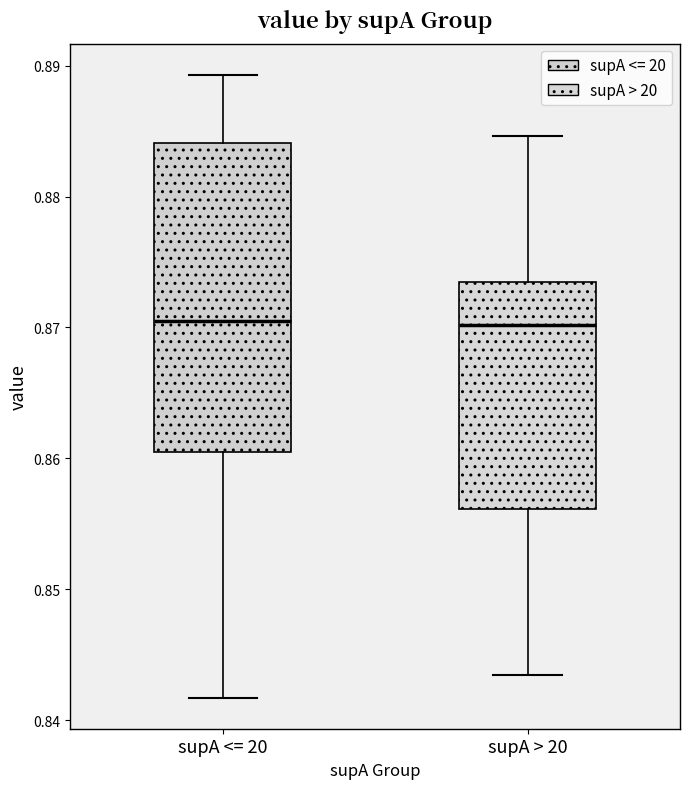

Reading left to right, transcribe this box plot: for each box, give where its median line is, the range the box spans, and where its two whiskers end, as read against the y-axis. The values are not printed on the chart, so give them approximately, as read against the axis.

supA <= 20: median 0.871, box 0.860 to 0.884, whiskers 0.842 to 0.889
supA > 20: median 0.870, box 0.856 to 0.873, whiskers 0.843 to 0.885